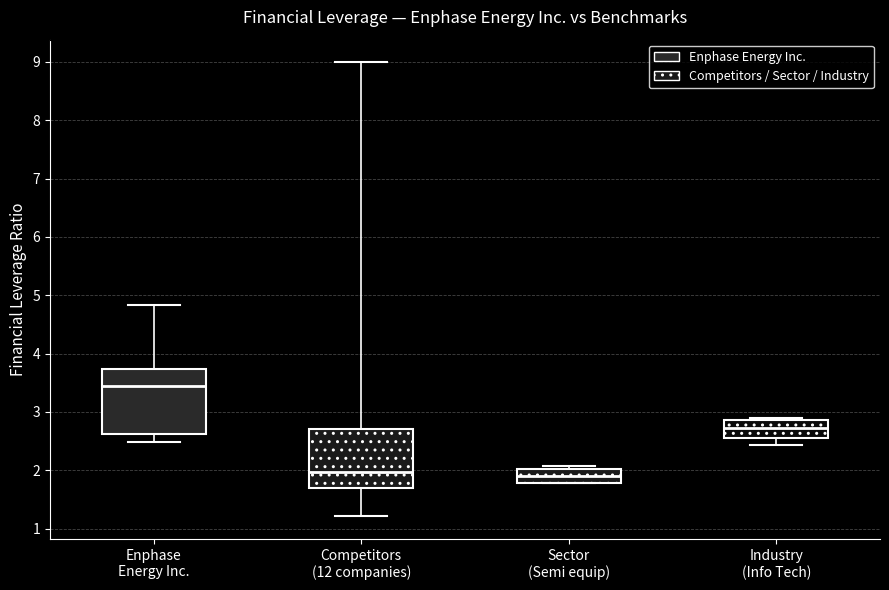

Reading left to right, transcribe this box plot: for each box, give where its median line is, the range the box spans, and where its two whiskers end, as read against the y-axis. The values are not printed on the chart, so give them approximately, as read against the axis.

Enphase Energy Inc.: median 3.4, box 2.6 to 3.7, whiskers 2.5 to 4.8
Competitors (12 companies): median 2.0, box 1.7 to 2.7, whiskers 1.2 to 9.0
Sector (Semi equip): median 1.9, box 1.8 to 2.0, whiskers 1.8 to 2.1
Industry (Info Tech): median 2.7, box 2.6 to 2.9, whiskers 2.4 to 2.9